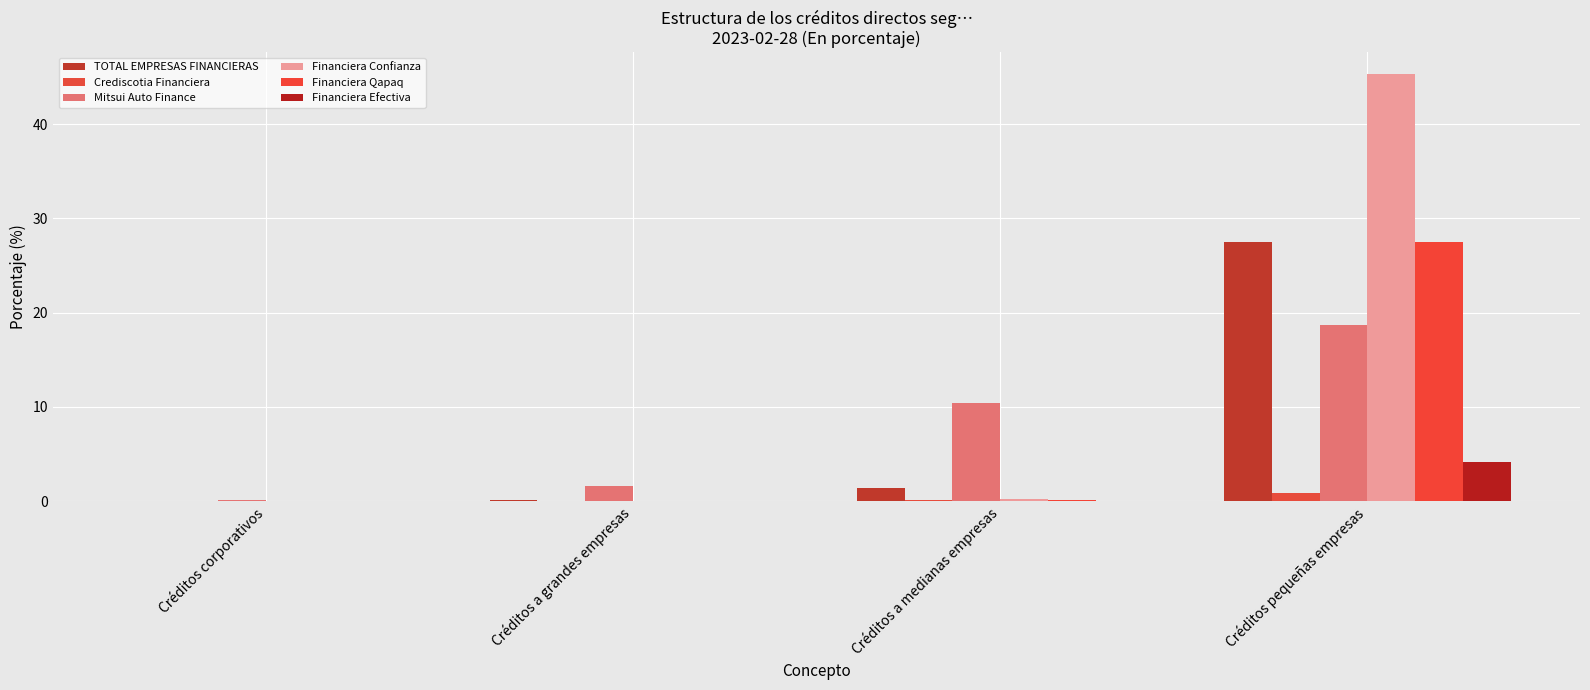

How many groups of bars are there?

4